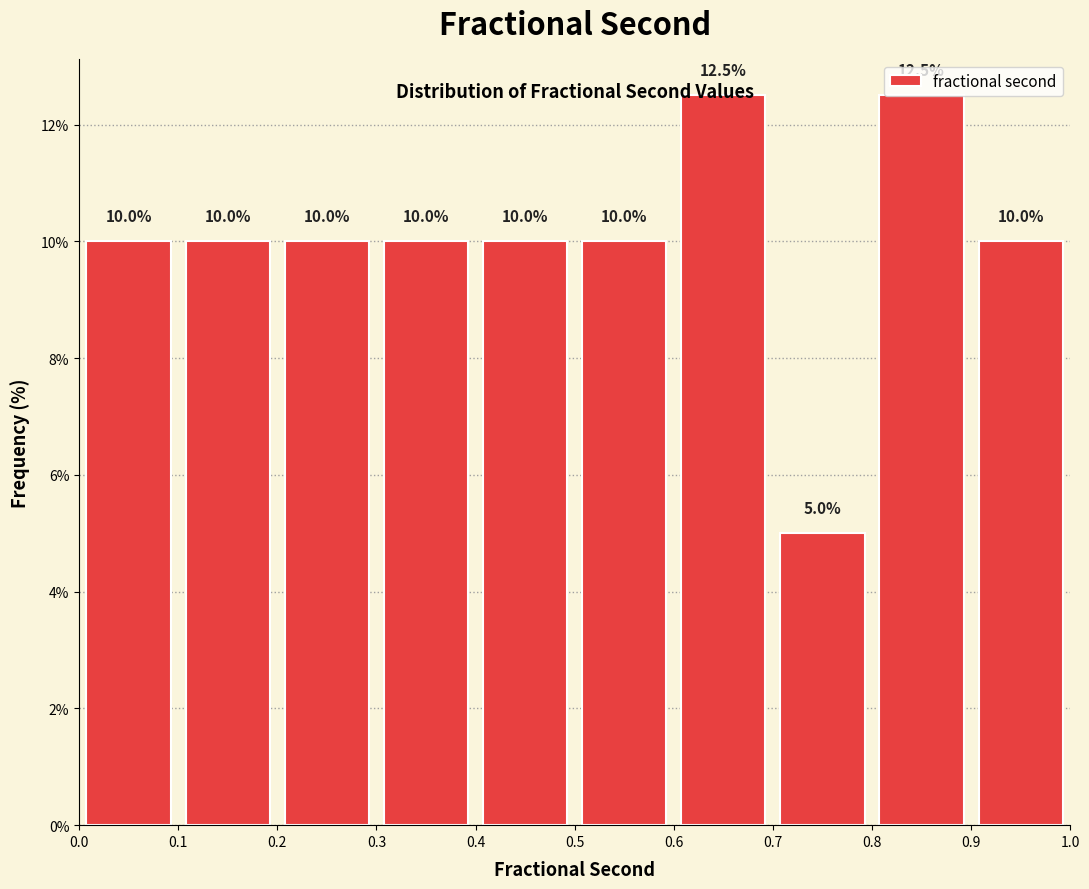

Reading left to right, transcribe this chart: for each bar, give the range it covers on the x-axis and its height.

0.0 to 0.1: 10.0
0.1 to 0.2: 10.0
0.2 to 0.3: 10.0
0.3 to 0.4: 10.0
0.4 to 0.5: 10.0
0.5 to 0.6: 10.0
0.6 to 0.7: 12.5
0.7 to 0.8: 5.0
0.8 to 0.9: 12.5
0.9 to 1.0: 10.0